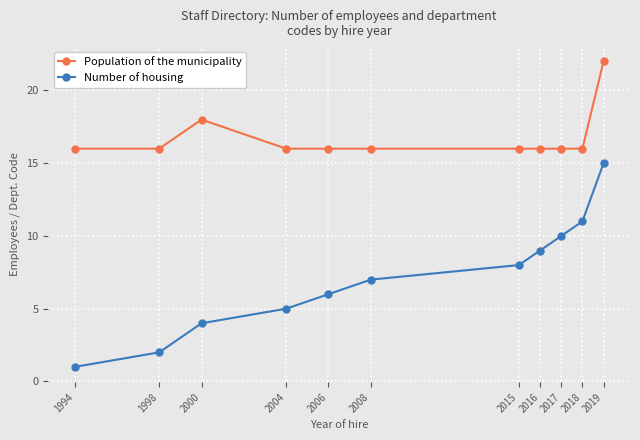

What is the difference between the highest and lowest values at 2004?

11